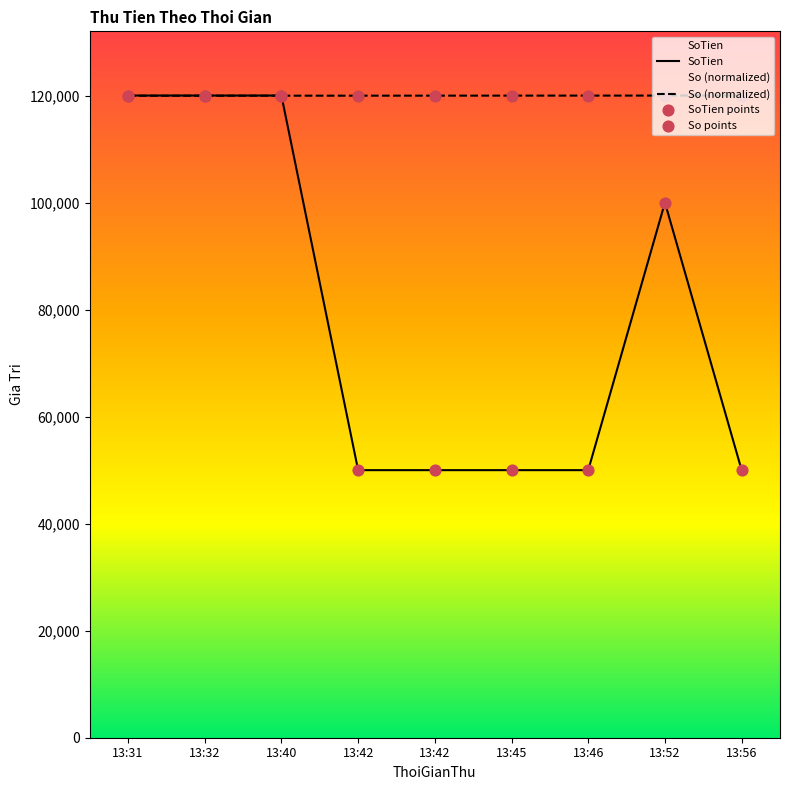

Which series contains the highest Y value?

SoTien